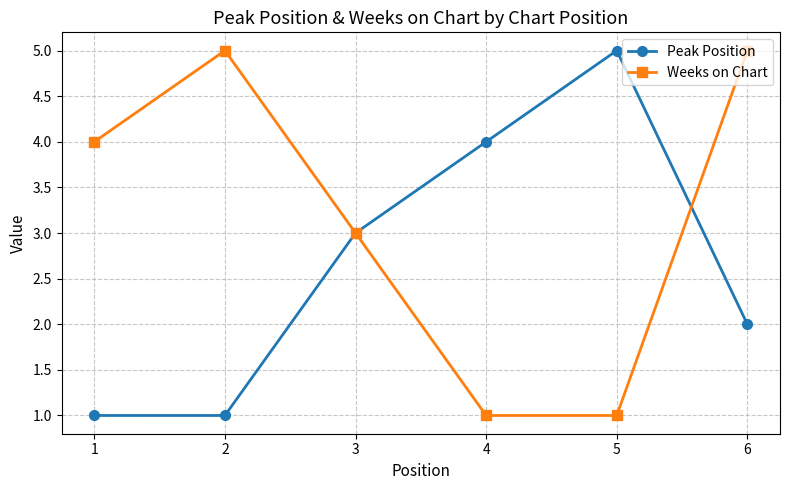

How many lines are shown in the chart?

2